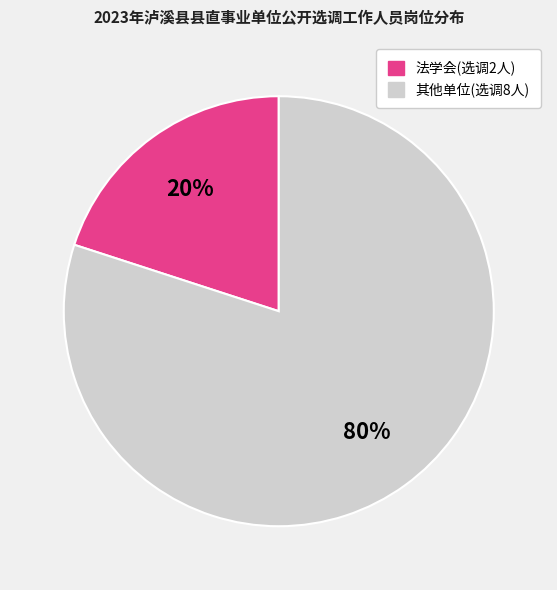

How many segments does this pie chart have?

2